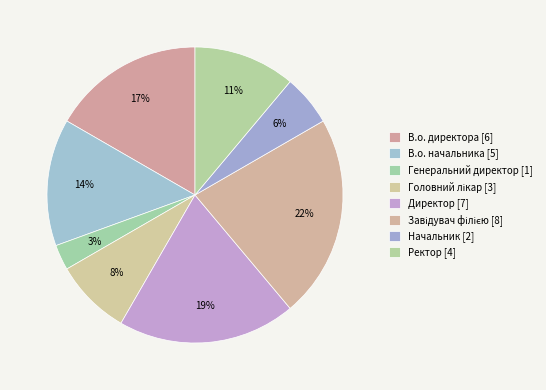

Combined, what portion of the pie is В.о. начальника and Генеральний директор?

16.7%